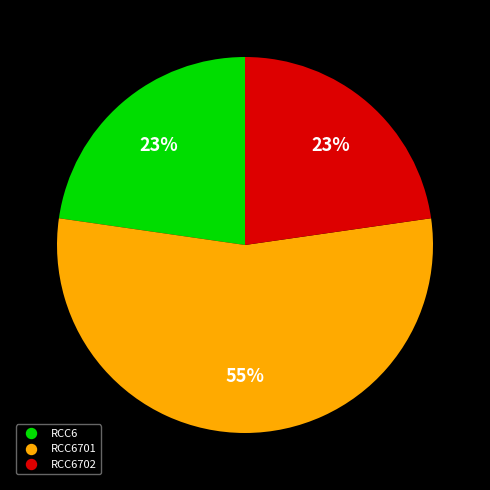

How many slices are in this pie chart?

3